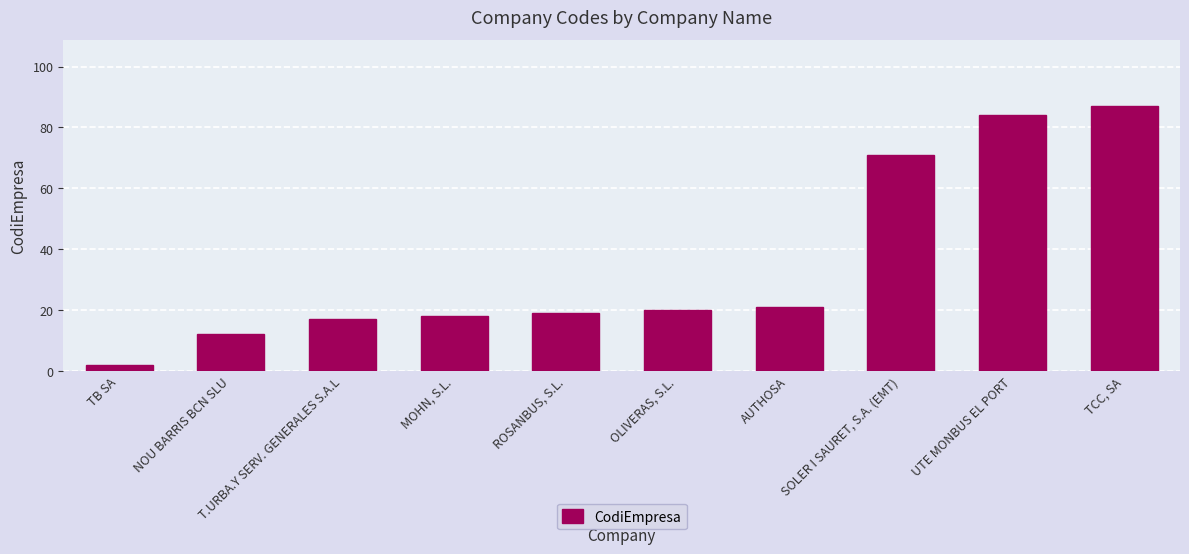

What position from the right is OLIVERAS, S.L.?

5